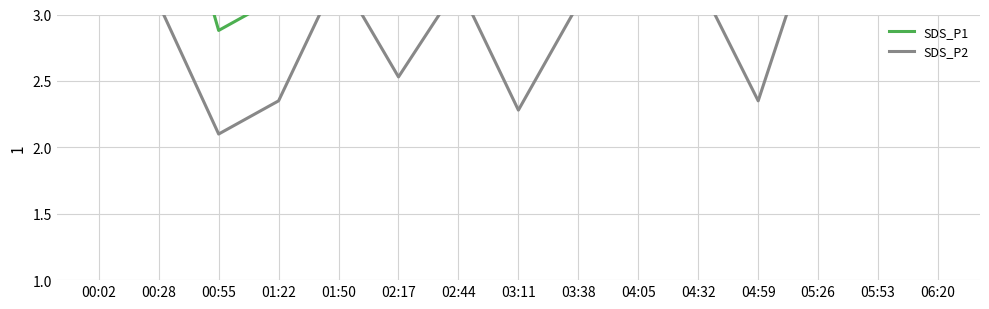

What is the sum of all SDS_P1 values?

65.2